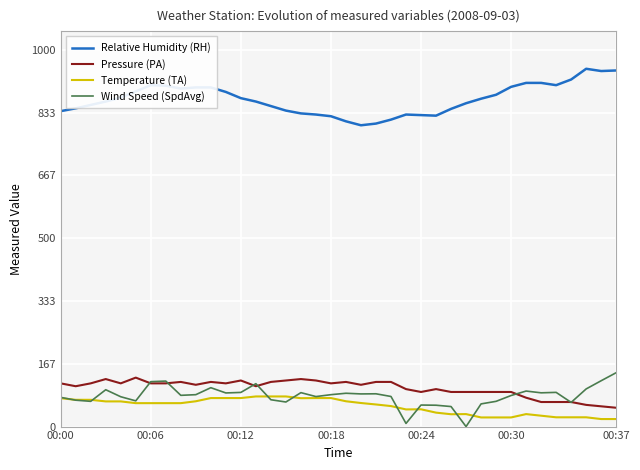

True or false: Pressure (PA) and Relative Humidity (RH) intersect in this chart.

False